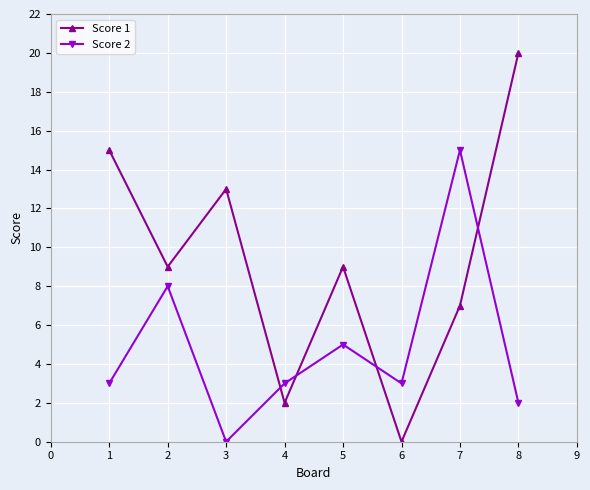

Reading left to right, list all the values displayed in this chart.

Score 1: 15	9	13	2	9	0	7	20
Score 2: 3	8	0	3	5	3	15	2